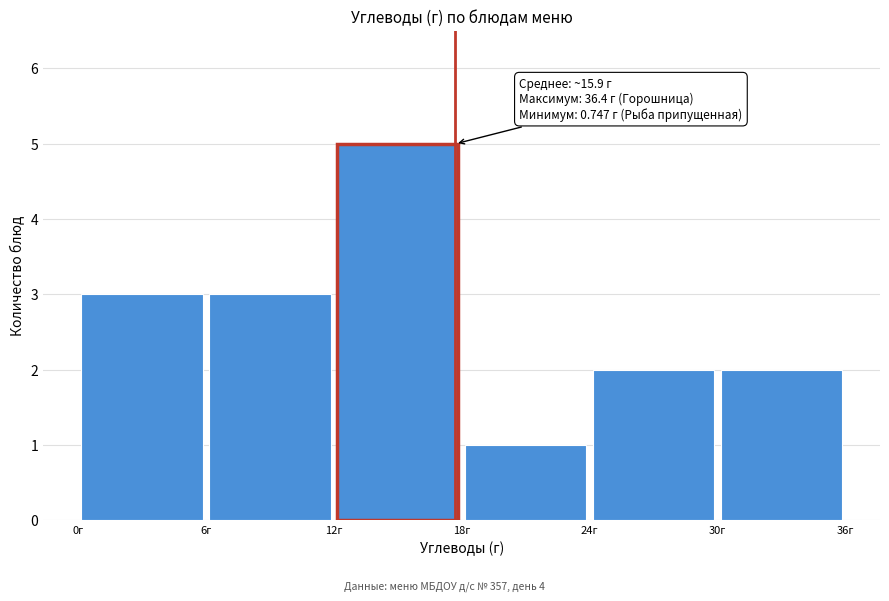

Over which range of the x-axis is the bar tallest?

12 to 18